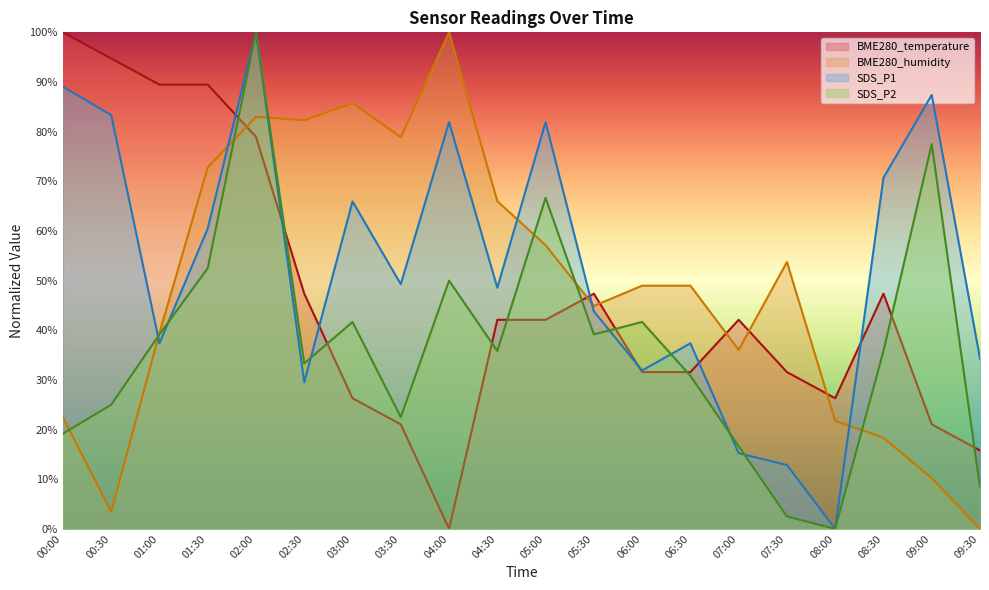

At which category does the chart reach its peak across all series?

00:00